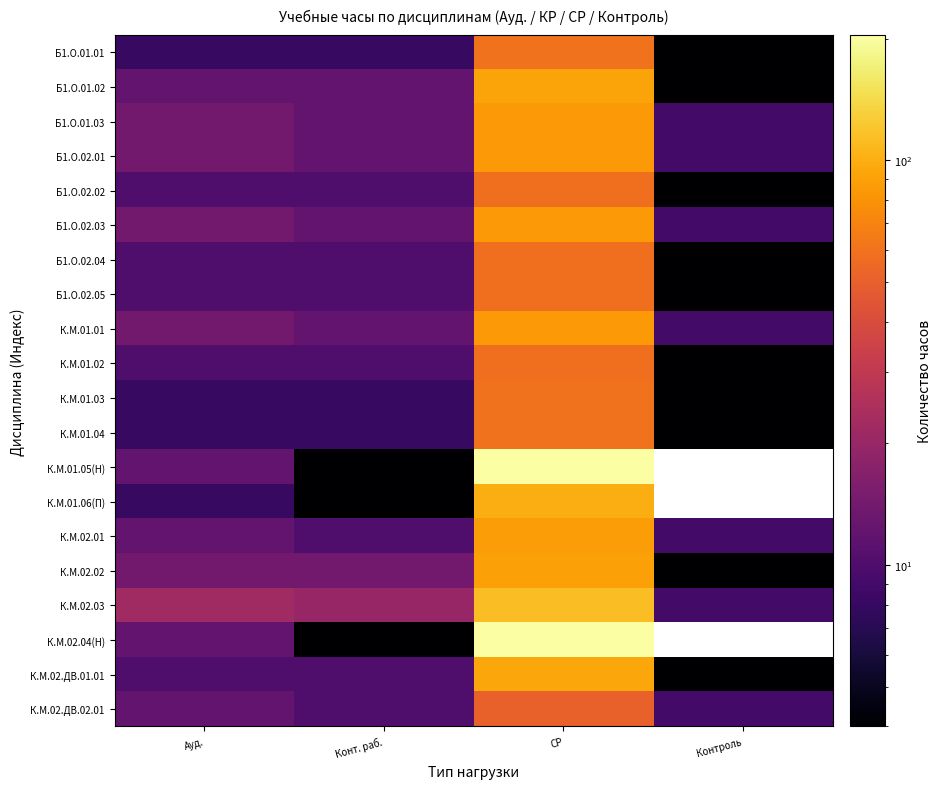

Rank the series at Конт. раб. from highest to lowest value.

К.М.02.03, К.М.02.02, Б1.О.01.02, Б1.О.01.03, Б1.О.02.01, Б1.О.02.03, К.М.01.01, Б1.О.02.02, Б1.О.02.04, Б1.О.02.05, К.М.01.02, К.М.02.01, К.М.02.ДВ.01.01, К.М.02.ДВ.02.01, Б1.О.01.01, К.М.01.03, К.М.01.04, К.М.01.05(Н), К.М.01.06(П), К.М.02.04(Н)